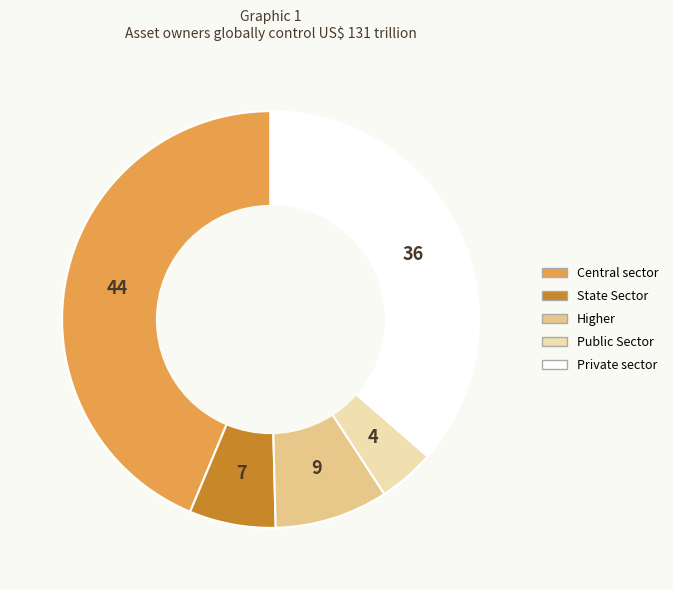

Approximately how many times larger is the value at Public Sector compared to Private sector?

0.1